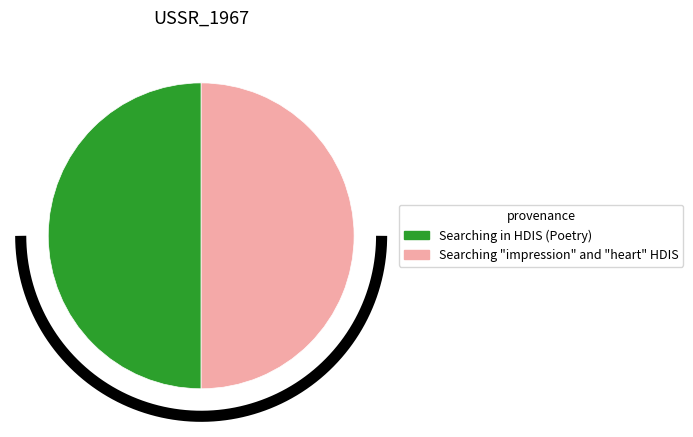

The Searching in HDIS (Poetry) slice represents 64% of the pie. True or false?

False